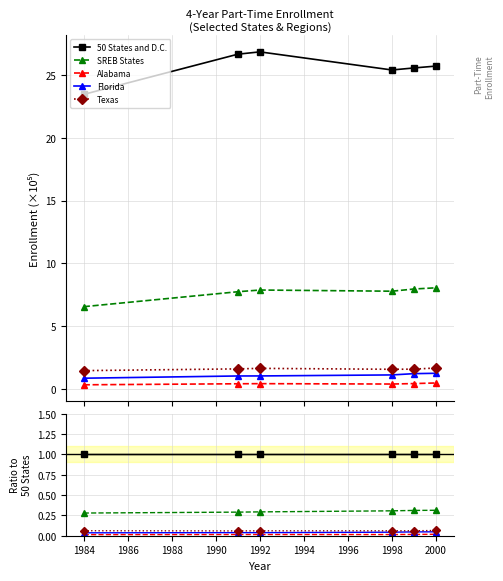

True or false: Texas and 50 States and D.C. intersect in this chart.

False